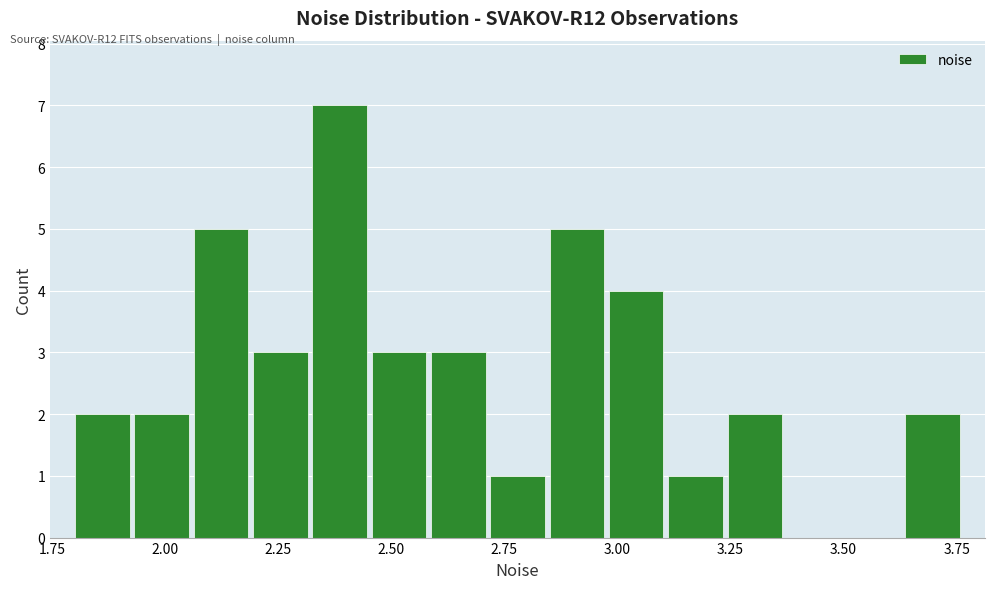

Around what value on the x-axis is the tallest bar? Give the approximate position of its centre, as read against the axis.

2.40